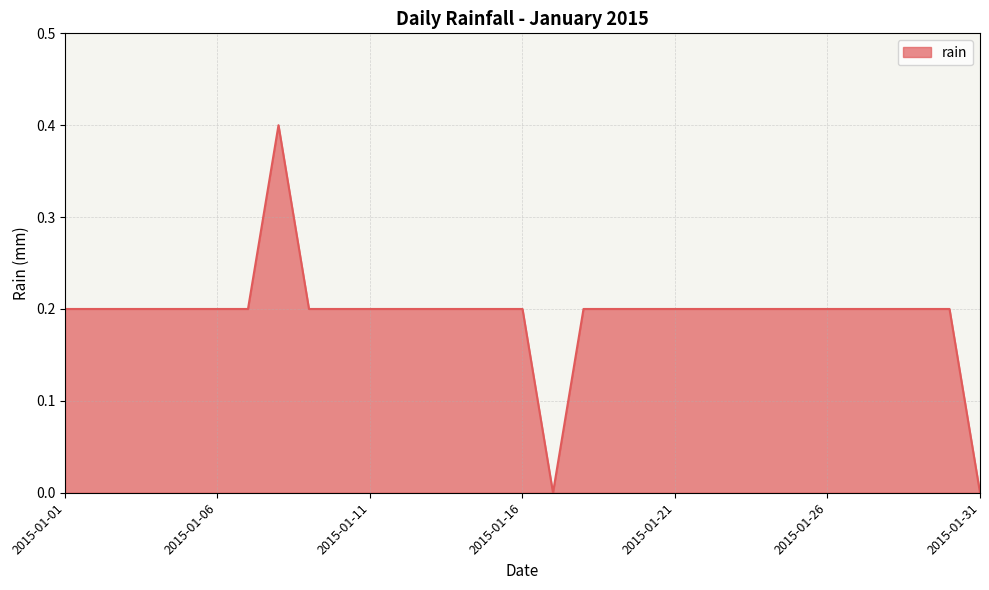

What is the difference between the maximum and minimum values?

0.4